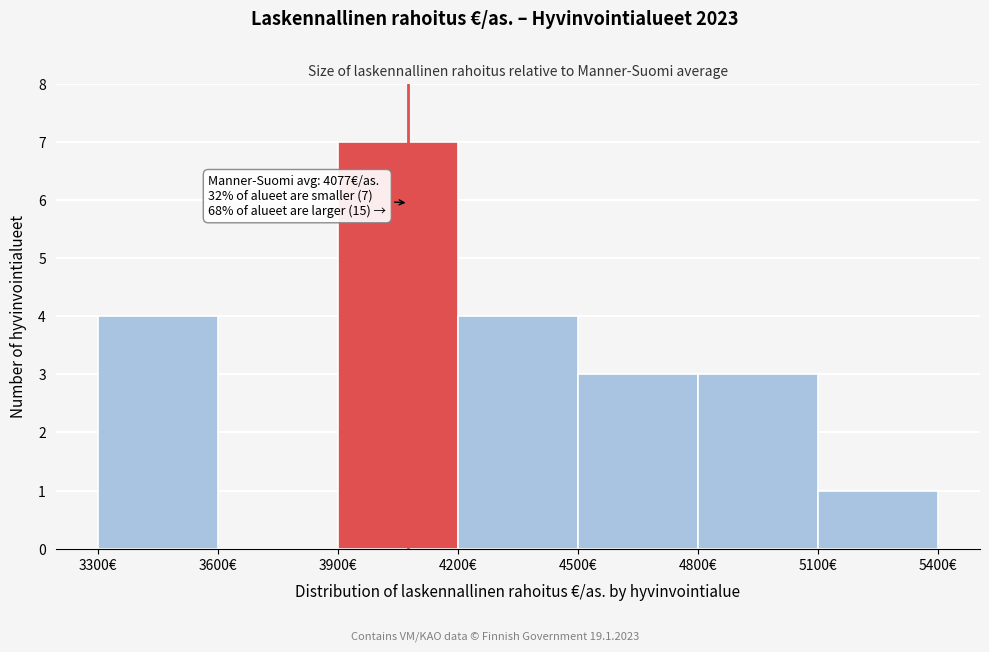

Which range on the x-axis has the tallest bar?

3900 to 4200